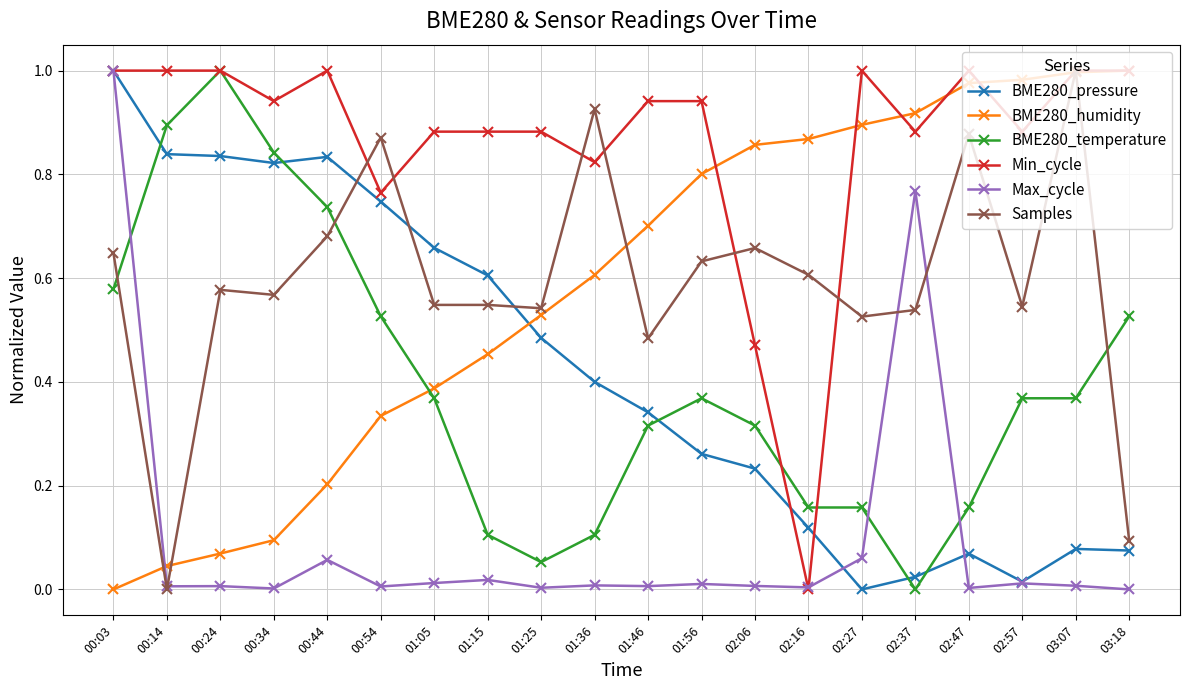

What is the label of the 3rd point from the left?

00:24